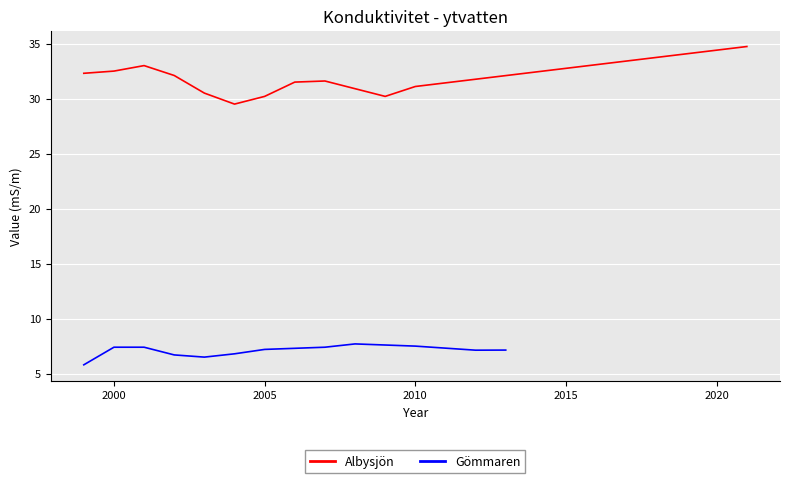

True or false: Albysjön and Gömmaren intersect in this chart.

False